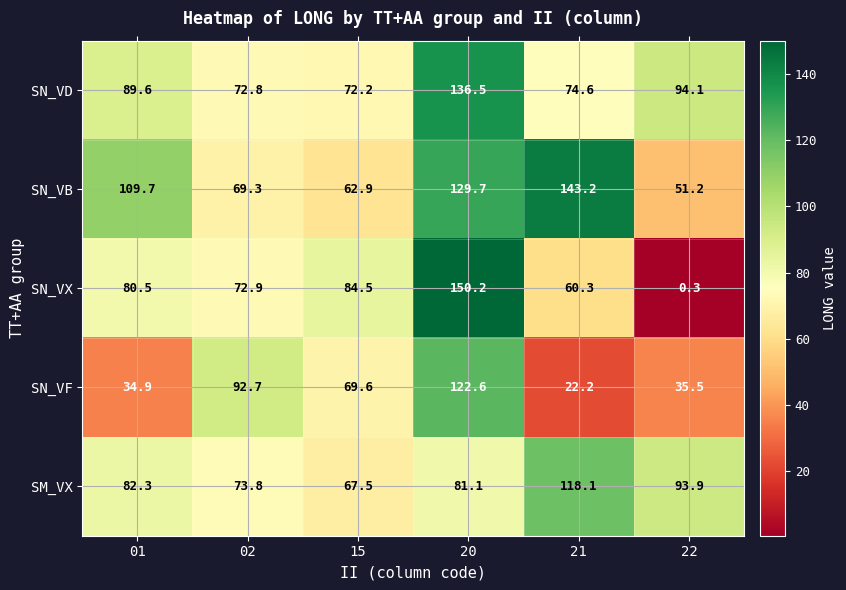

Which series has the largest total across all categories?

SN_VB